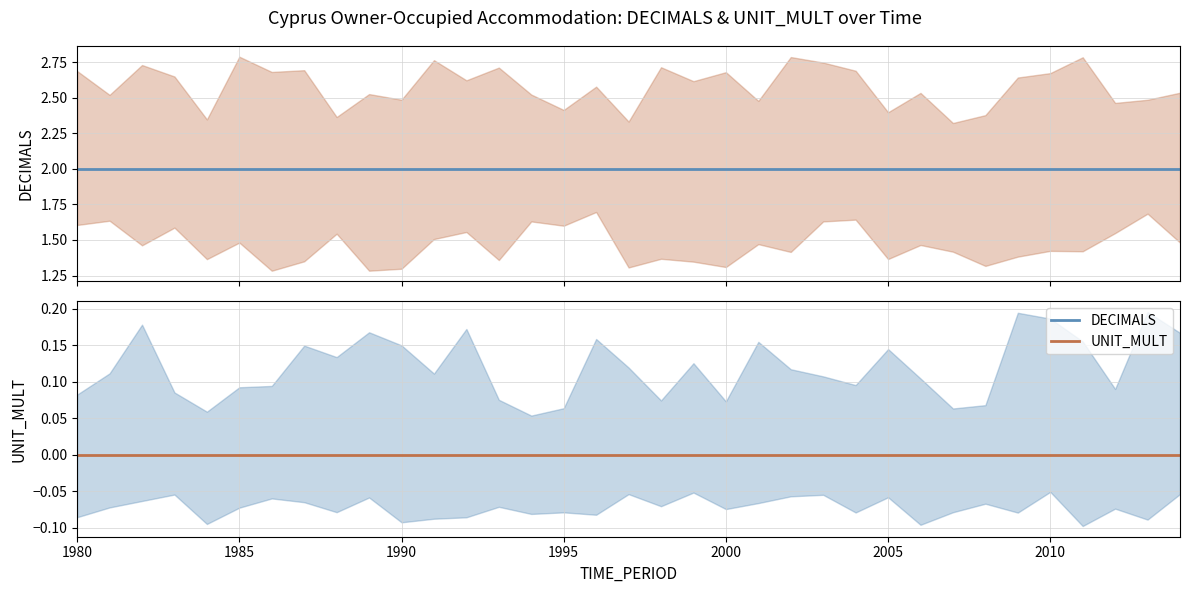

How many lines are shown in the chart?

2